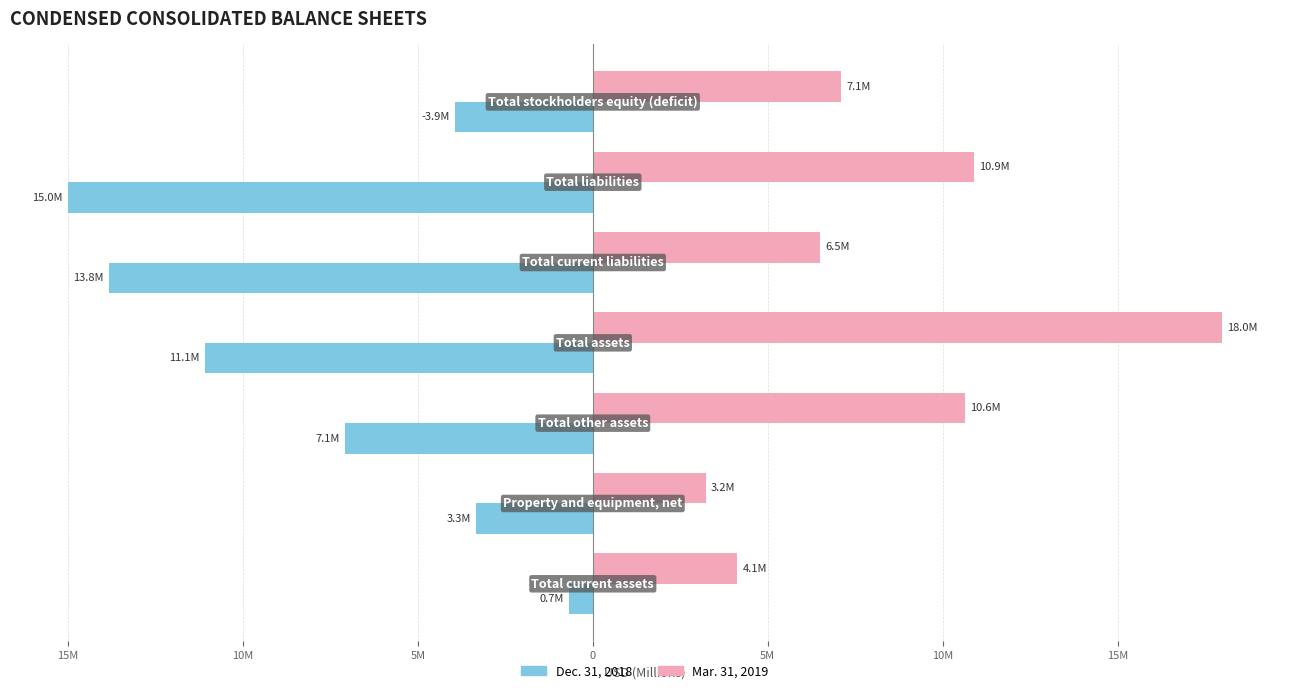

What are all the series names shown in the legend?

Dec. 31, 2018, Mar. 31, 2019